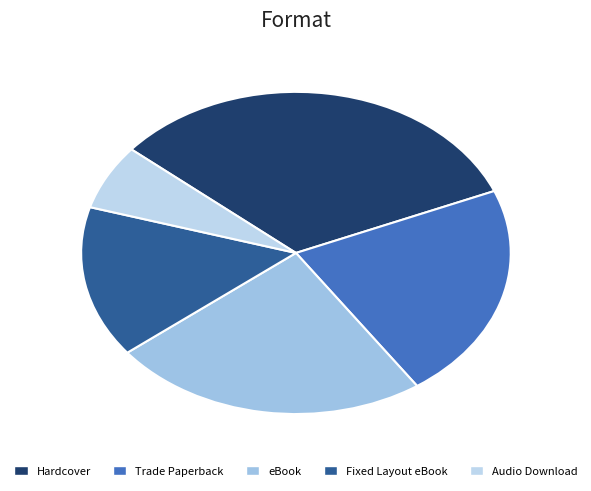

Is Audio Download the majority of the pie?

No